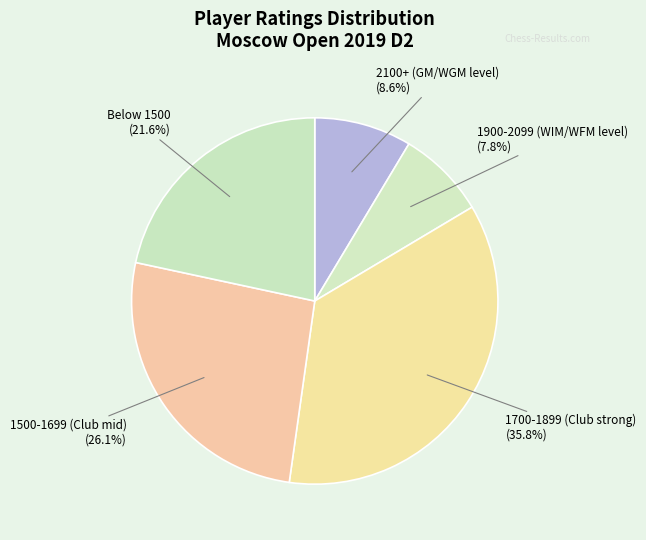

How many segments does this pie chart have?

5